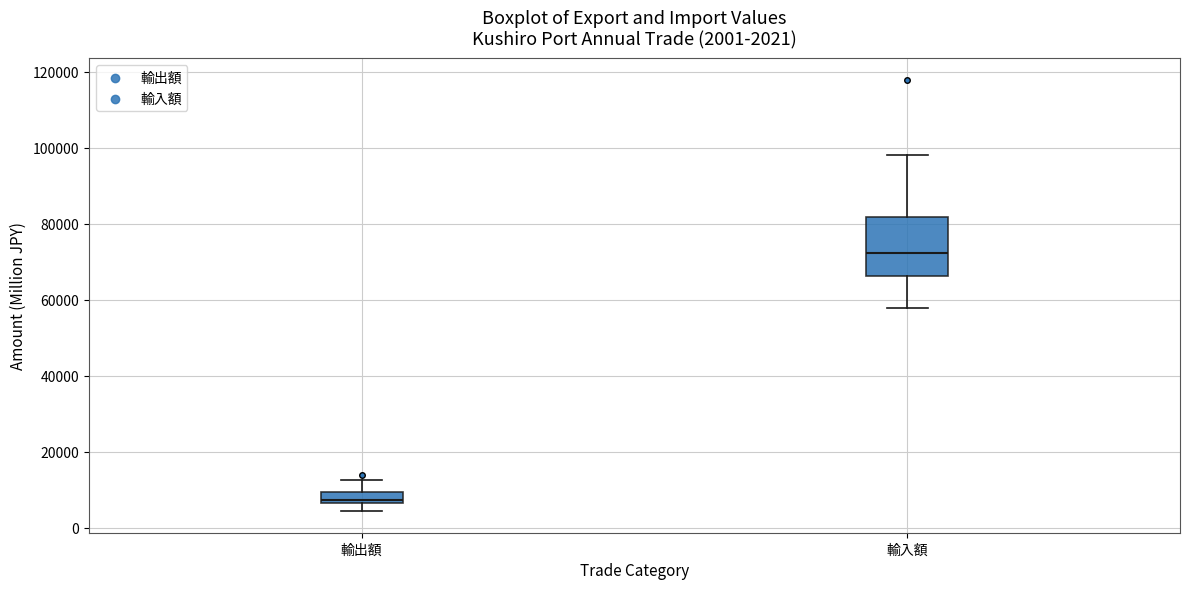

Which box's median line is the highest?

輸入額